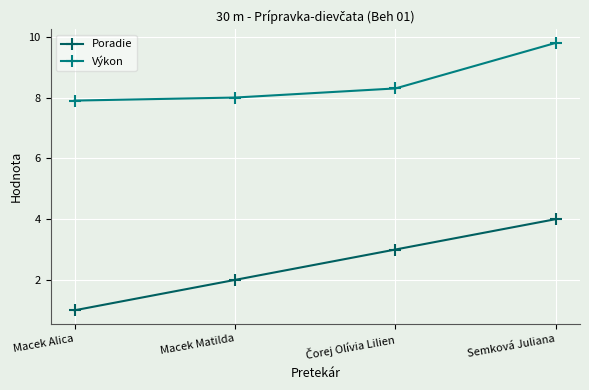

What position from the left is Macek Alica?

1